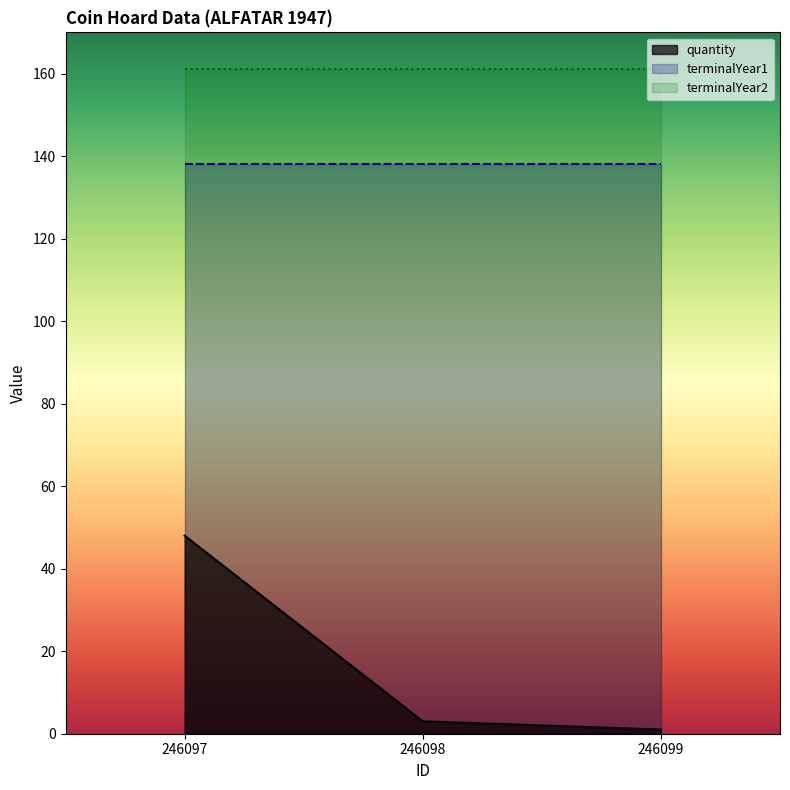

What is the spread (max minus min) of values at 246098?

158